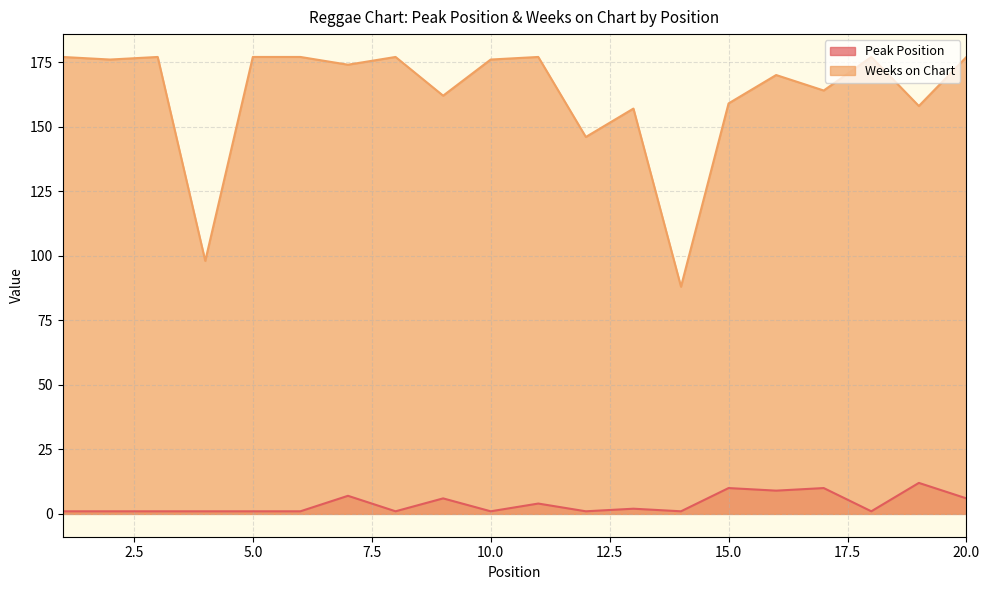

What are all the series names shown in the legend?

Peak Position, Weeks on Chart